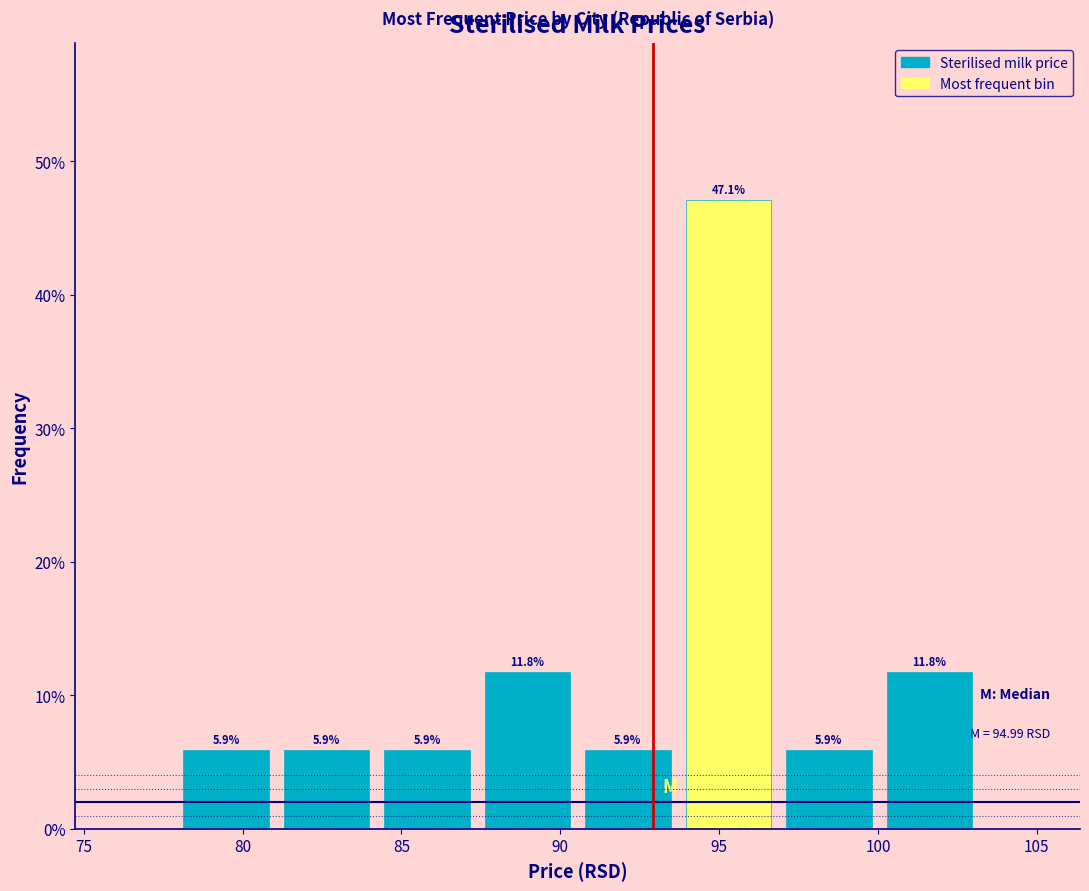

Reading left to right, transcribe this chart: for each bar, give the range it covers on the x-axis and its height. The bar edges are not printed on the chart, so give them approximately, as read against the axis.

78.0 to 81.0: 5.9
81.0 to 84.0: 5.9
84.0 to 87.5: 5.9
87.5 to 90.5: 11.8
90.5 to 93.5: 5.9
93.5 to 97.0: 47.1
97.0 to 100.0: 5.9
100.0 to 103.0: 11.8